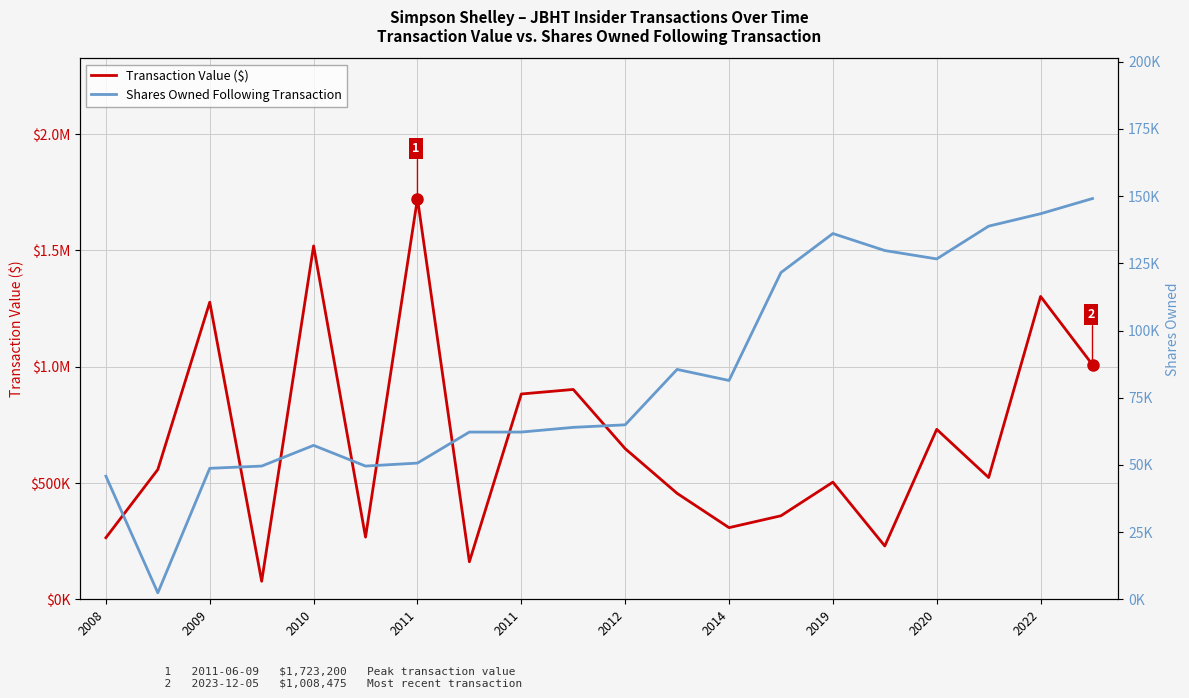

What is the sum of all Shares Owned Following Transaction values?

1669667